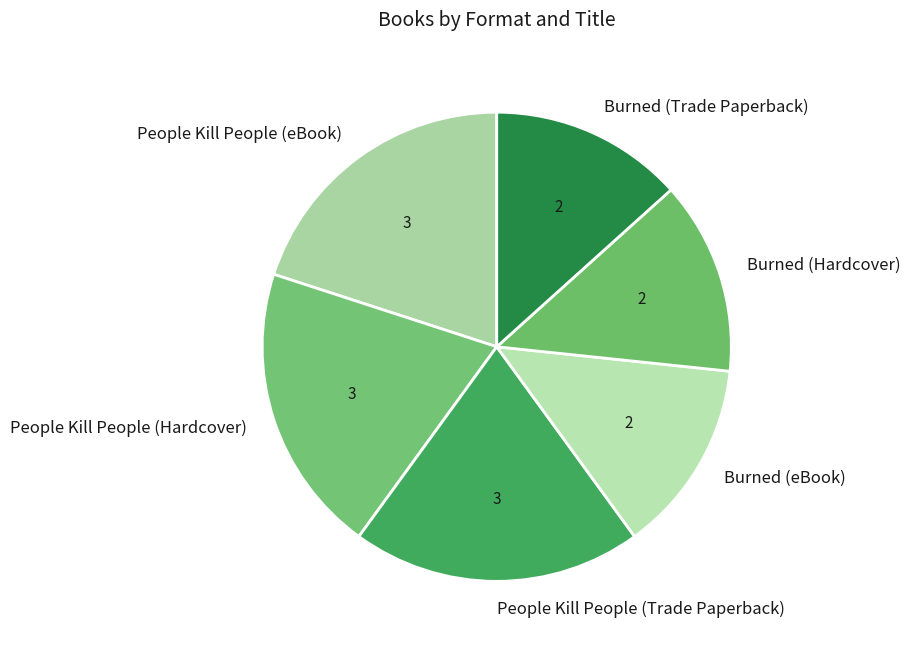

Is the sum of People Kill People (eBook) and Burned (eBook) greater than half?

No